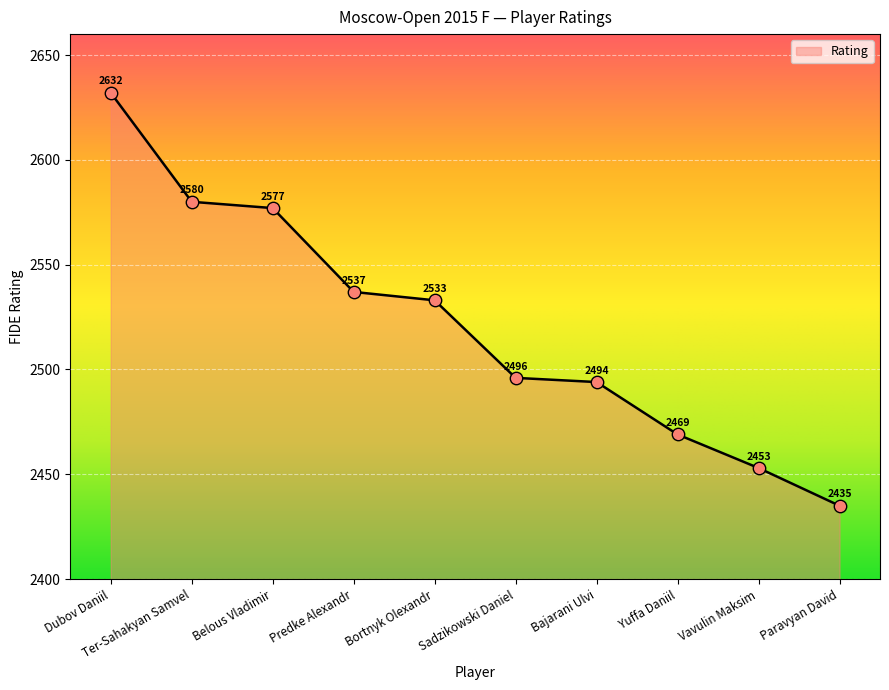

What is the change in value from Yuffa Daniil to Paravyan David?

-34